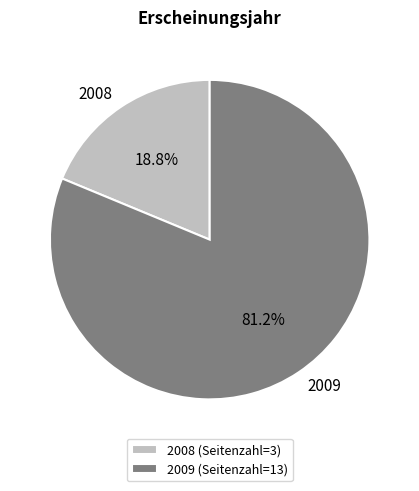

What is the largest slice in the pie chart?

2009